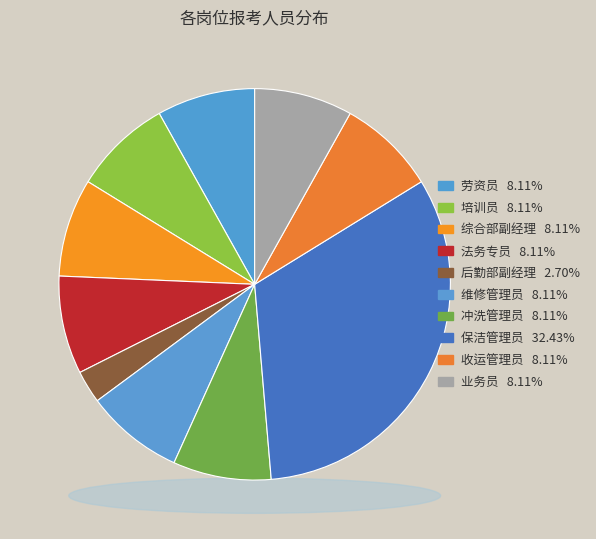

What is the ratio of the value at 法务专员 to the value at 培训员?

1.0